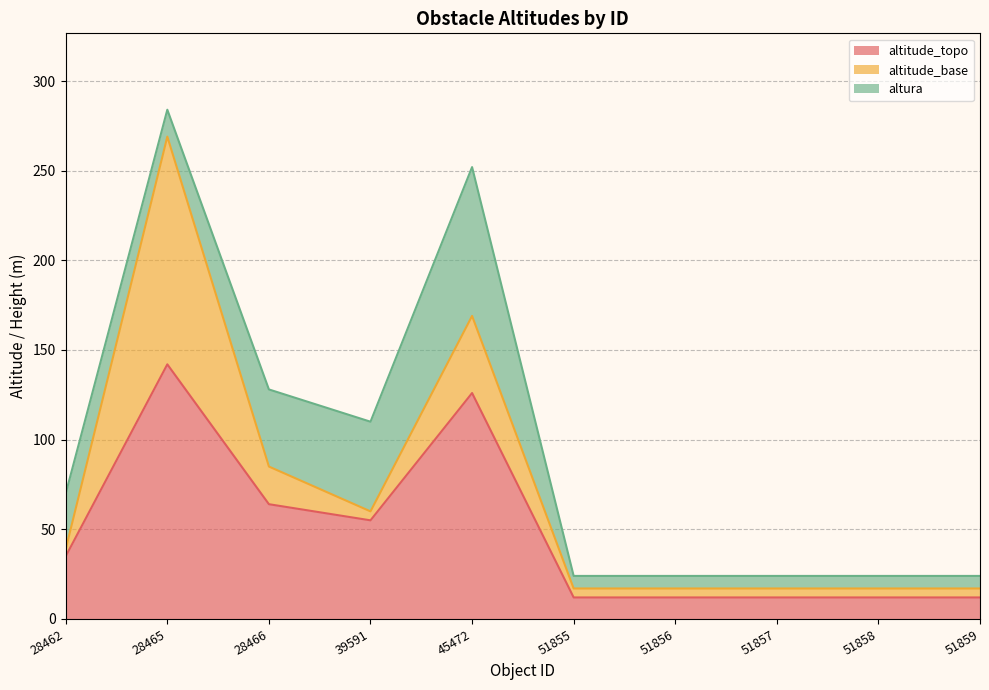

What is the spread (max minus min) of values at 45472?

83